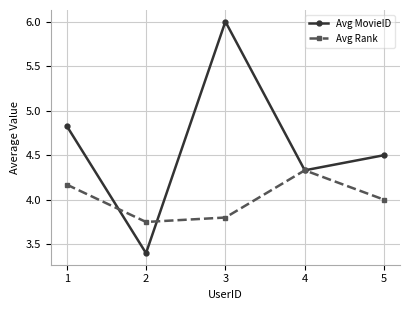

Count the number of data series in this chart.

2